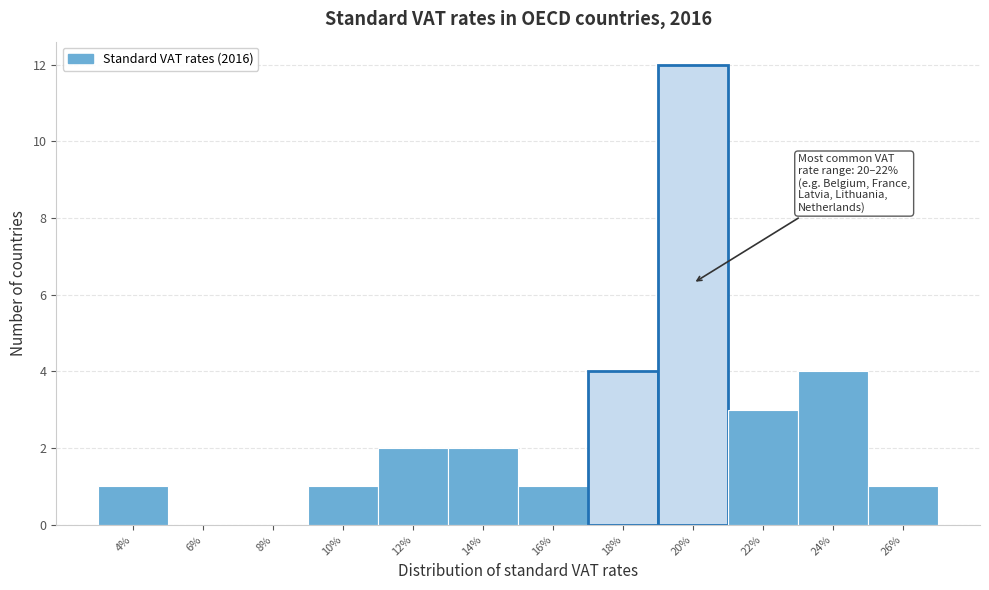

Reading left to right, extract all data points from this chart.

4%=1	6%=0	8%=0	10%=1	12%=2	14%=2	16%=1	18%=4	20%=12	22%=3	24%=4	26%=1